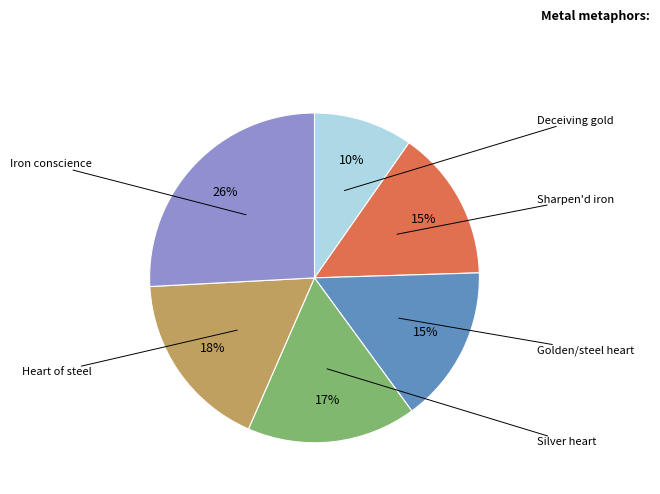

Does any single category account for the majority?

No